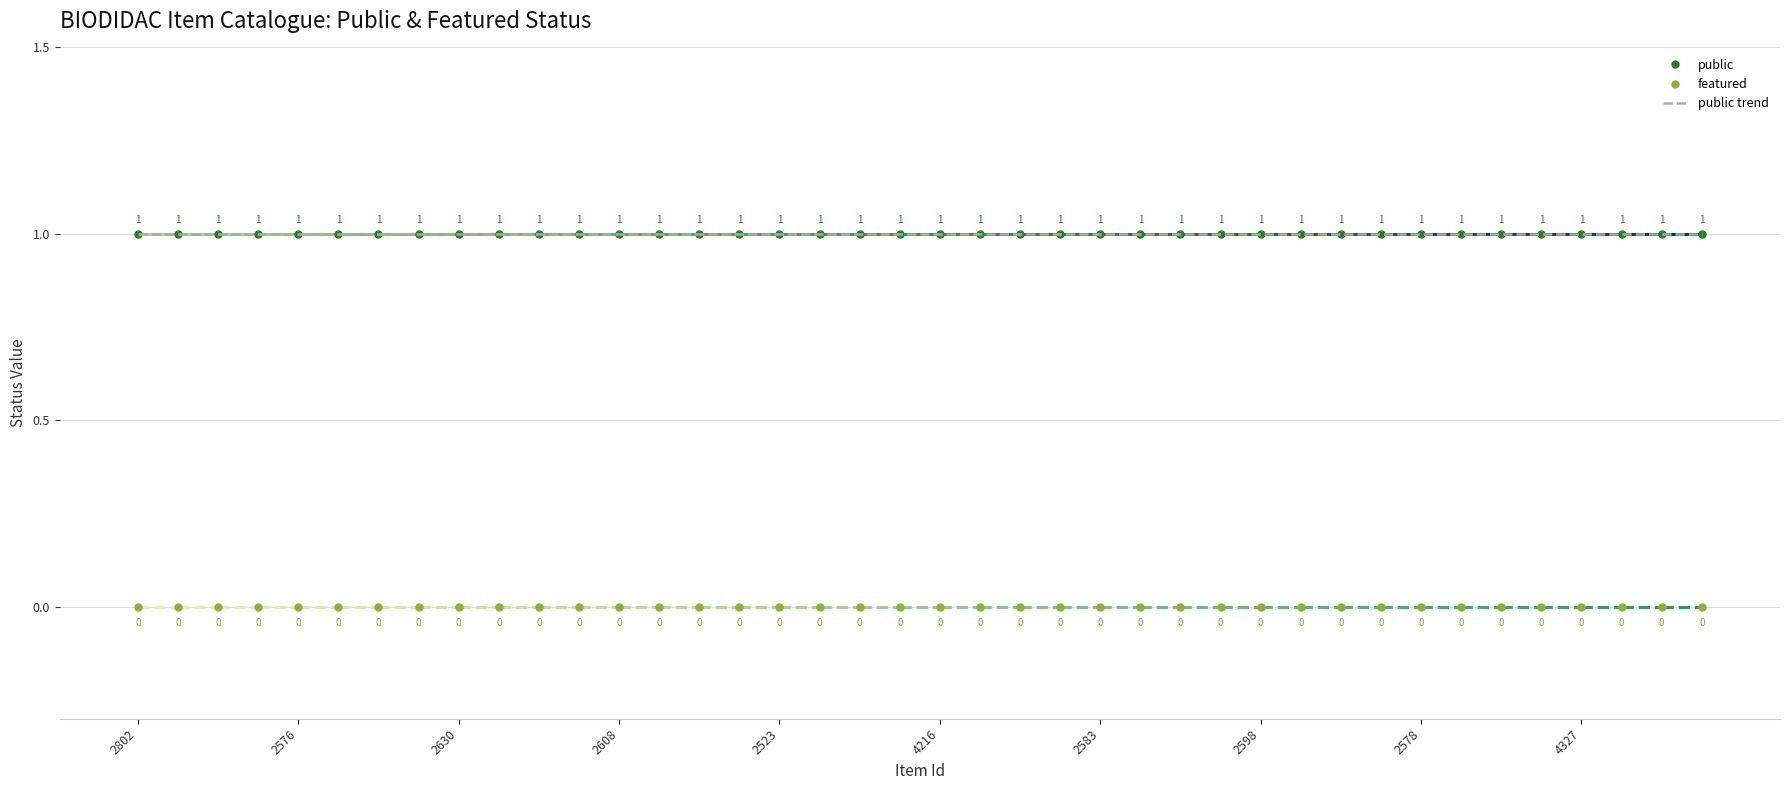

Count the number of data series in this chart.

2